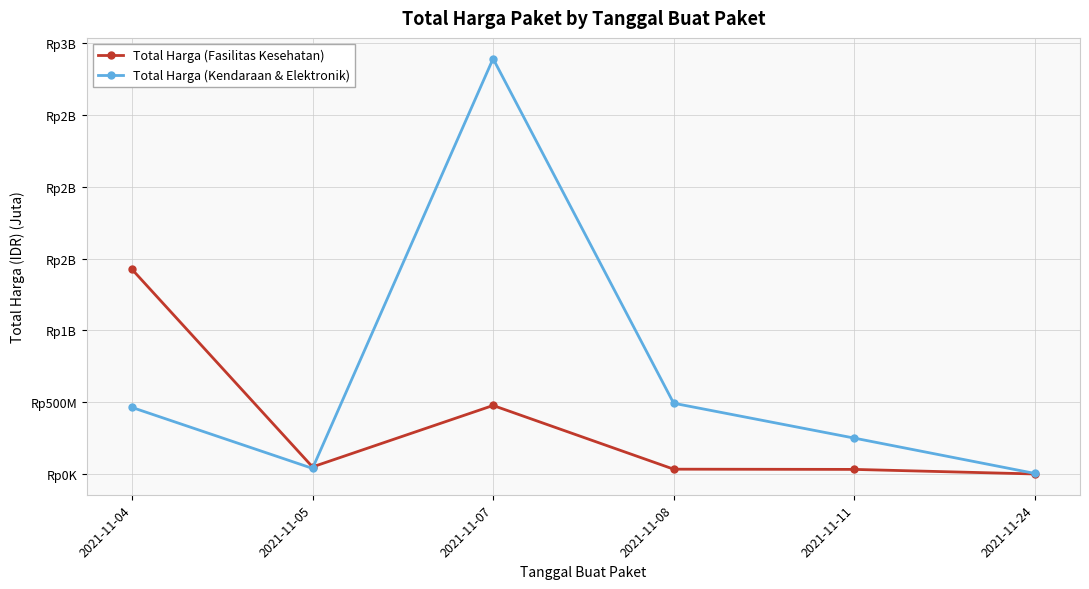

What are all the series names shown in the legend?

Total Harga (Fasilitas Kesehatan), Total Harga (Kendaraan & Elektronik)